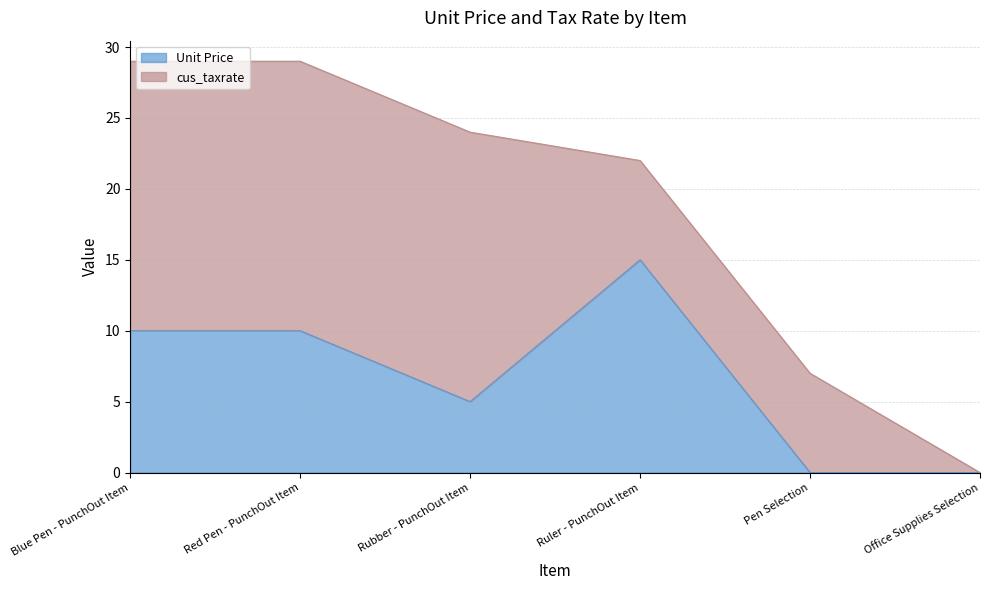

Which category has the lowest value across all series?

Pen Selection